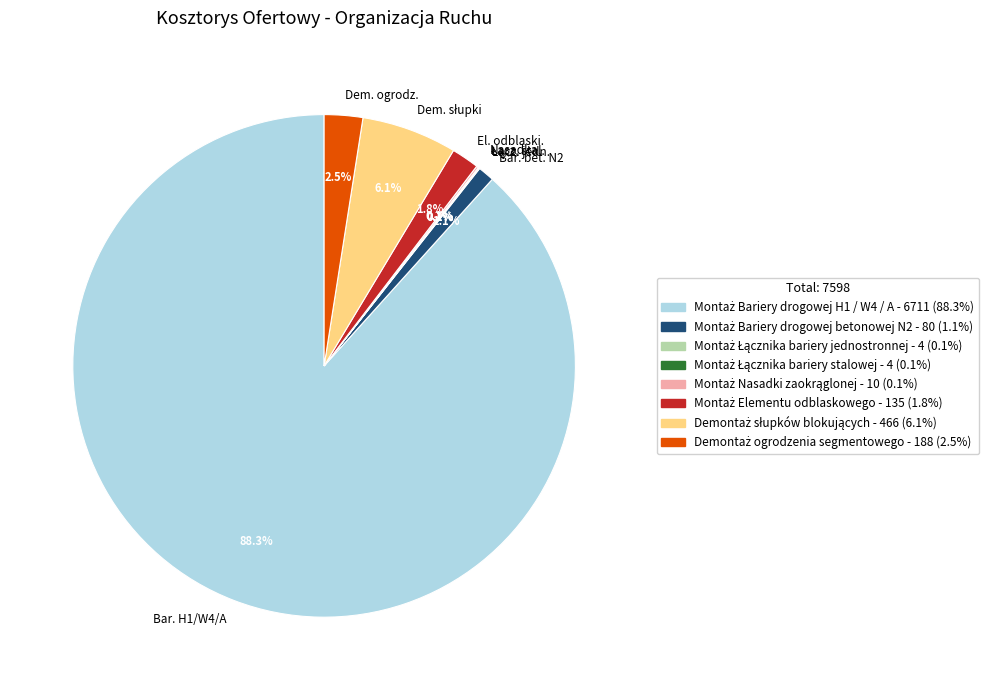

Which slice is the largest?

Bar. H1/W4/A